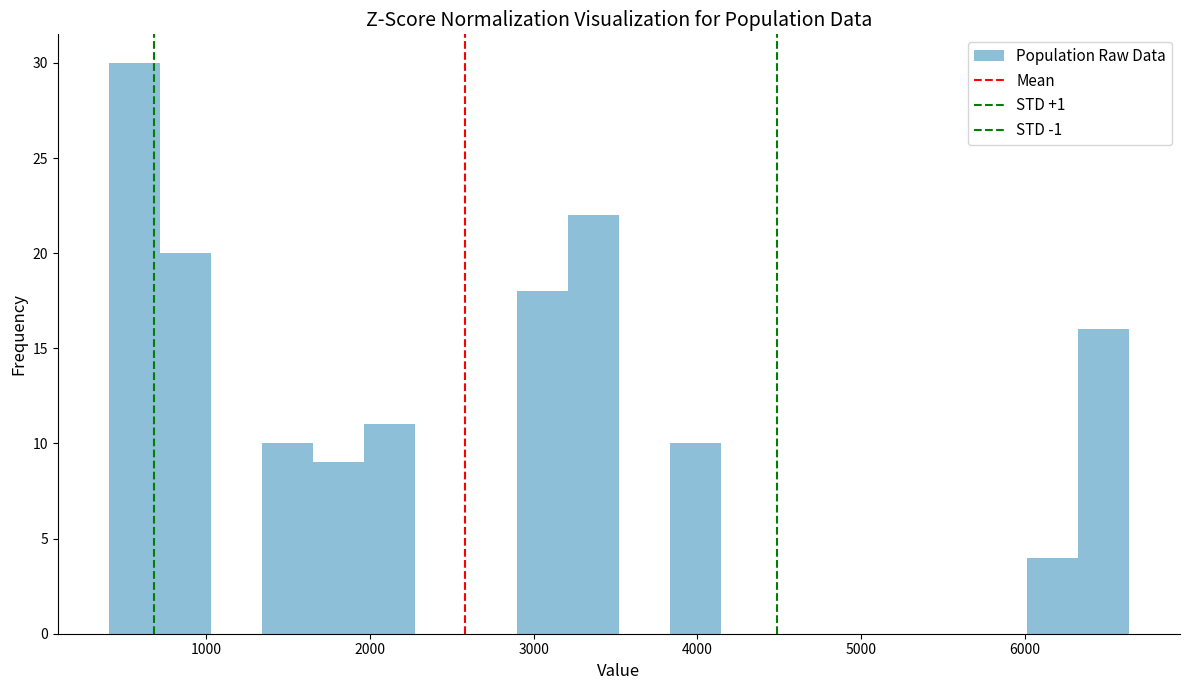

Around what value on the x-axis is the tallest bar? Give the approximate position of its centre, as read against the axis.

600